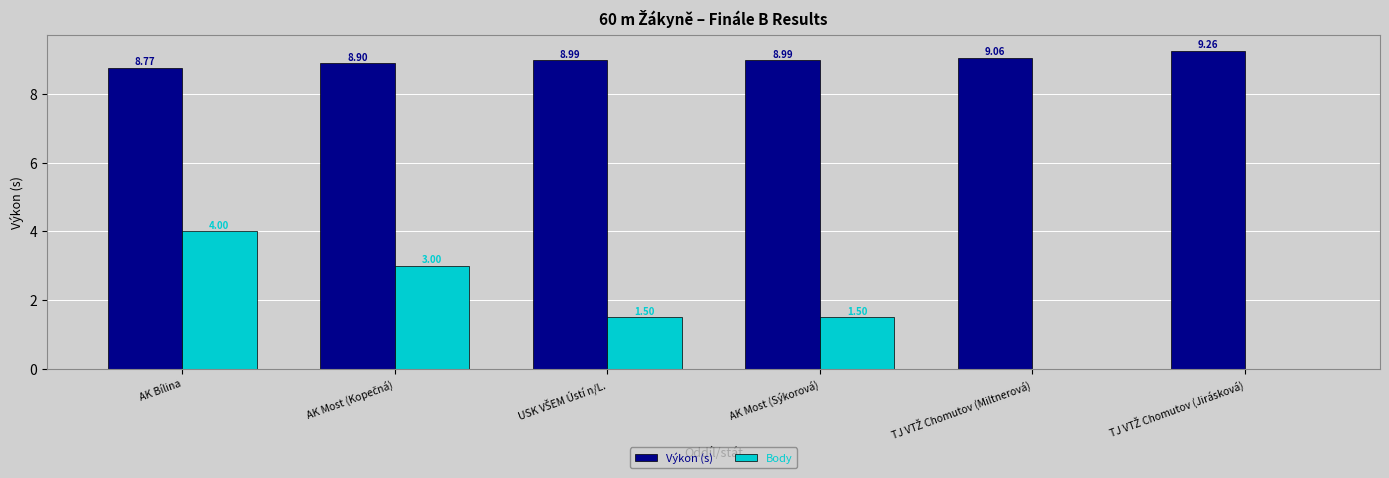

What is the sum of the Body values at AK Most (Sýkorová) and AK Bílina?

5.5